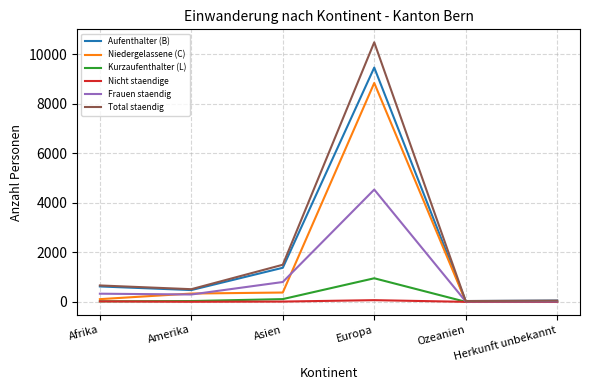

What is the sum of all Kurzaufenthalter (L) values?

1117